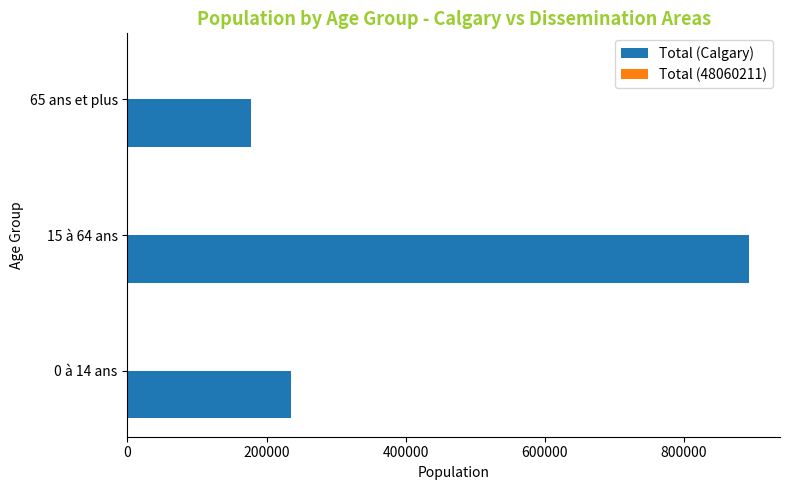

At which label does Total (Calgary) reach its peak?

15 à 64 ans